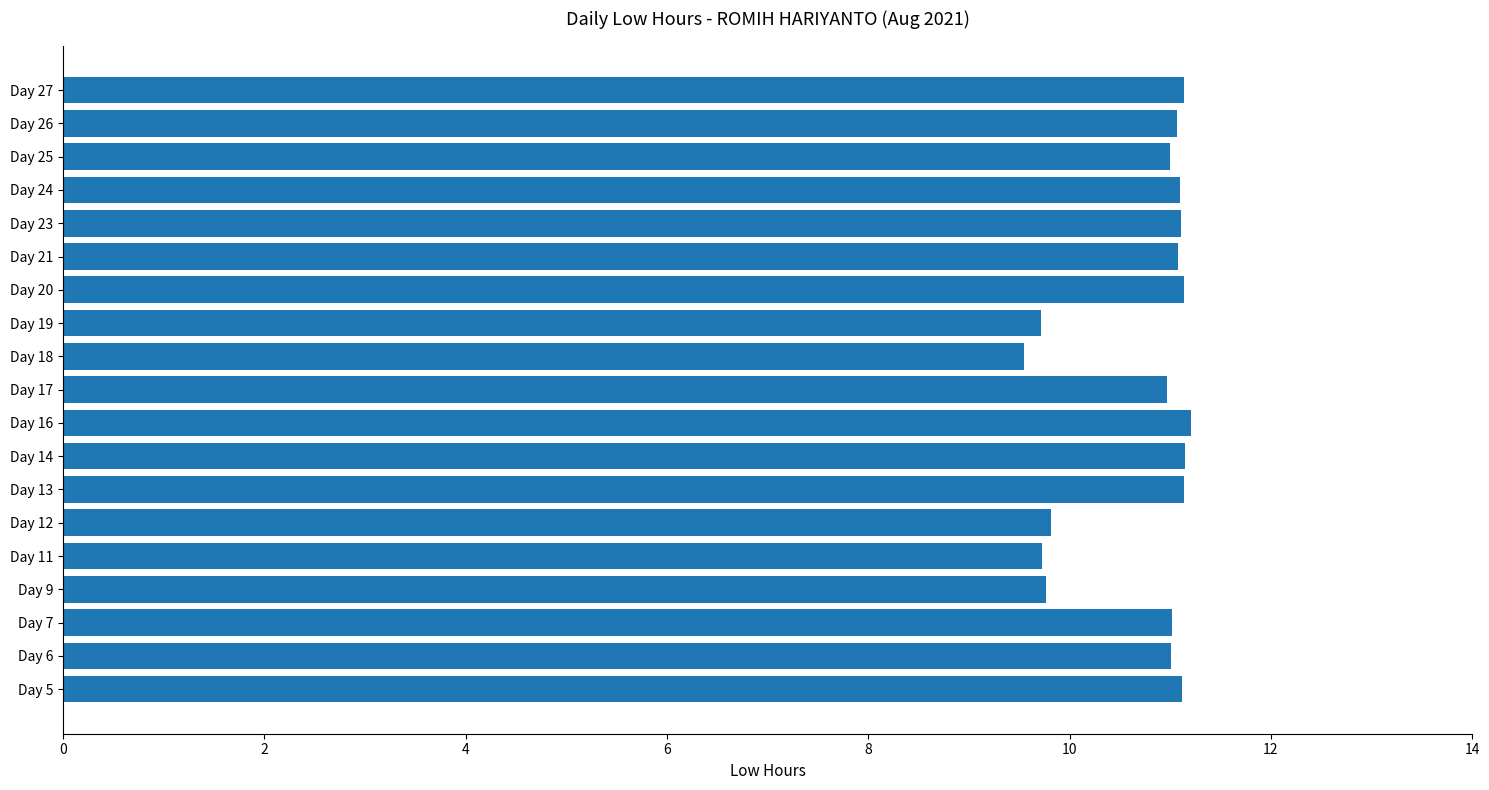

Count the number of data series in this chart.

1